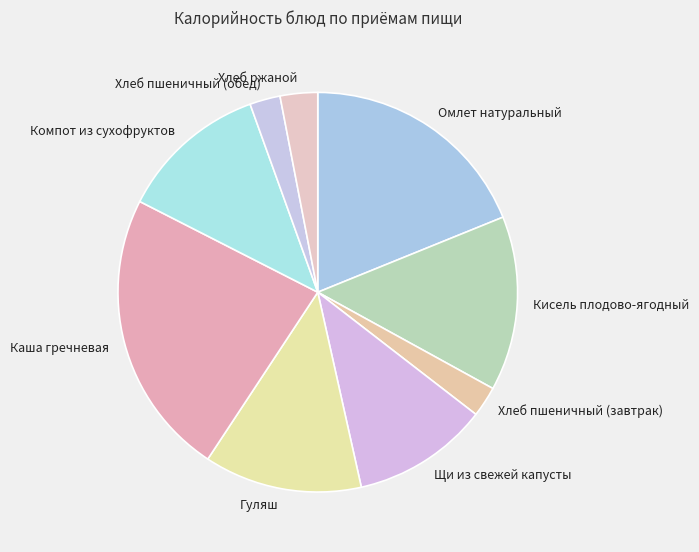

Does any single category account for the majority?

No